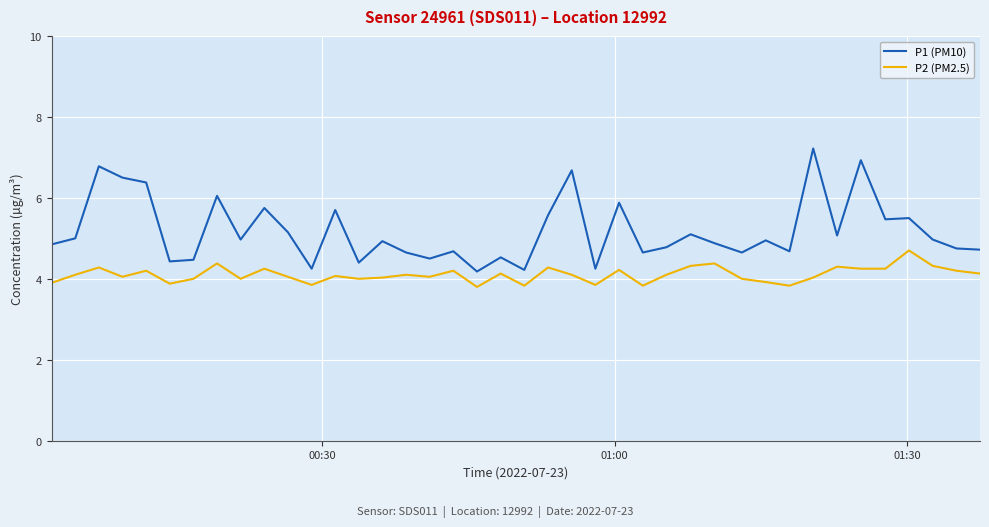

True or false: P1 (PM10) and P2 (PM2.5) cross at least once.

False